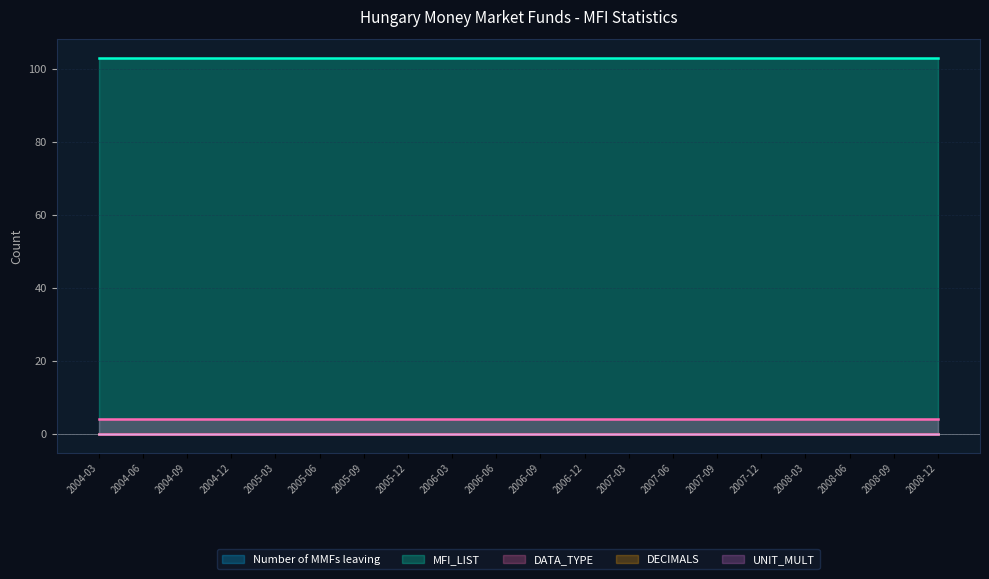

Does the chart have visible grid lines?

Yes